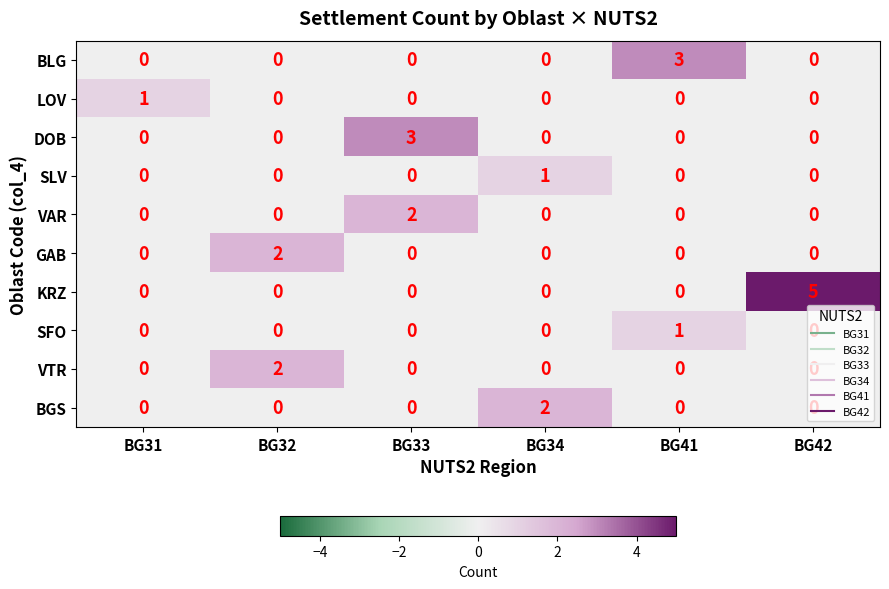

How many SFO values are between 0 and 1?

6